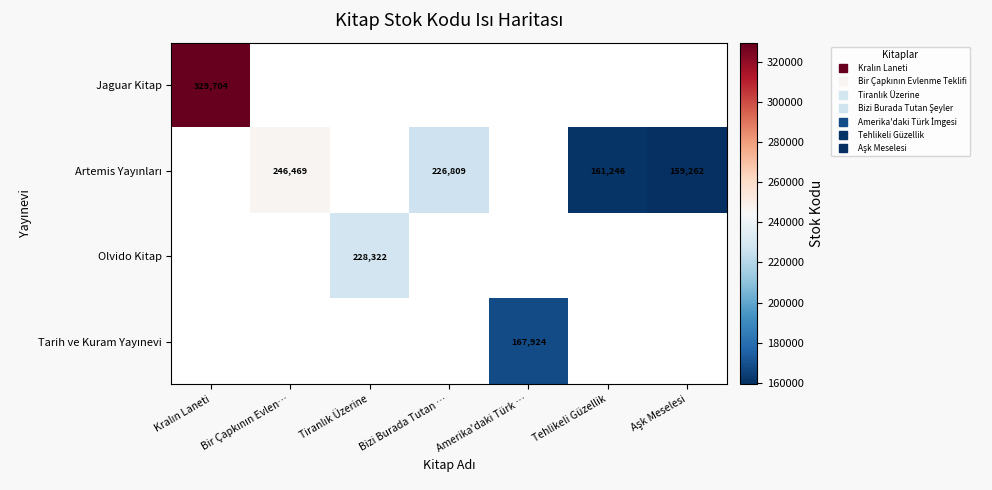

How many positive values does the Artemis Yayınları series have?

4